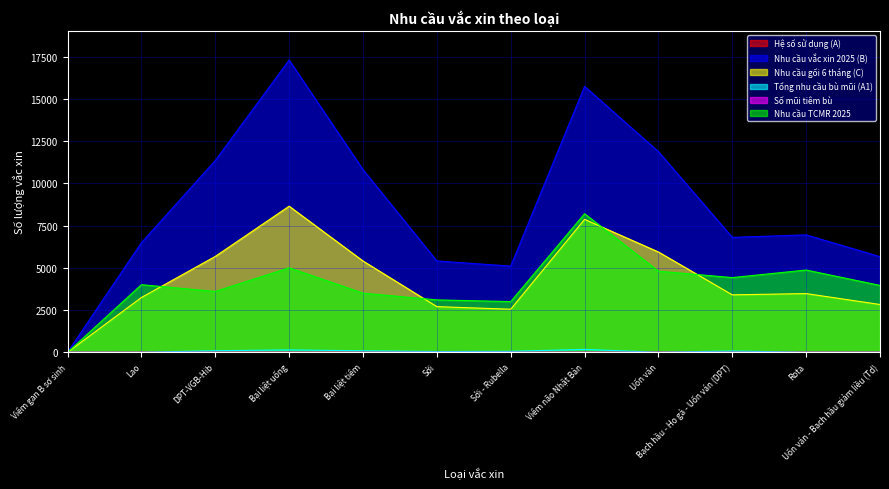

Reading left to right, what are all the values shown in this chart?

Hệ số sử dụng (A): Viêm gan B sơ sinh=1.1	Lao=1.8	DPT-VGB-Hib=1.1	Bại liệt uống=1.6	Bại liệt tiêm=1.5	Sởi=1.5	Sởi - Rubella=1.5	Viêm não Nhật Bản=1.5	Uốn ván=1.7	Bạch hầu - Ho gà - Uốn ván (DPT)=2.0	Rota=1.1	Uốn ván - Bạch hầu giảm liều (Td)=1.5
Nhu cầu vắc xin 2025 (B): Viêm gan B sơ sinh=0.0	Lao=6484.5	DPT-VGB-Hib=11347.8	Bại liệt uống=17291.9	Bại liệt tiêm=10807.4	Sởi=5403.7	Sởi - Rubella=5100.1	Viêm não Nhật Bản=15736.3	Uốn ván=11873.5	Bạch hầu - Ho gà - Uốn ván (DPT)=6800.1	Rota=6947.6	Uốn ván - Bạch hầu giảm liều (Td)=5657.9
Nhu cầu gối 6 tháng (C): Viêm gan B sơ sinh=0.0	Lao=3242.2	DPT-VGB-Hib=5673.9	Bại liệt uống=8646.0	Bại liệt tiêm=5403.7	Sởi=2701.9	Sởi - Rubella=2549.3	Viêm não Nhật Bản=7866.0	Uốn ván=5936.7	Bạch hầu - Ho gà - Uốn ván (DPT)=3399.1	Rota=3473.8	Uốn ván - Bạch hầu giảm liều (Td)=2828.2
Tổng nhu cầu bù mũi (A1): Viêm gan B sơ sinh=0.0	Lao=0.0	DPT-VGB-Hib=92.6	Bại liệt uống=141.1	Bại liệt tiêm=88.2	Sởi=44.1	Sởi - Rubella=57.0	Viêm não Nhật Bản=171.0	Uốn ván=0.0	Bạch hầu - Ho gà - Uốn ván (DPT)=76.0	Rota=0.0	Uốn ván - Bạch hầu giảm liều (Td)=0.0
Số mũi tiêm bù: Viêm gan B sơ sinh=1.0	Lao=1.0	DPT-VGB-Hib=3.0	Bại liệt uống=3.0	Bại liệt tiêm=2.0	Sởi=1.0	Sởi - Rubella=1.0	Viêm não Nhật Bản=3.0	Uốn ván=2.0	Bạch hầu - Ho gà - Uốn ván (DPT)=1.0	Rota=2.0	Uốn ván - Bạch hầu giảm liều (Td)=1.0
Nhu cầu TCMR 2025: Viêm gan B sơ sinh=0.0	Lao=4000.0	DPT-VGB-Hib=3600.0	Bại liệt uống=5000.0	Bại liệt tiêm=3500.0	Sởi=3100.0	Sởi - Rubella=3000.0	Viêm não Nhật Bản=8200.0	Uốn ván=4800.0	Bạch hầu - Ho gà - Uốn ván (DPT)=4420.0	Rota=4867.6	Uốn ván - Bạch hầu giảm liều (Td)=3957.8